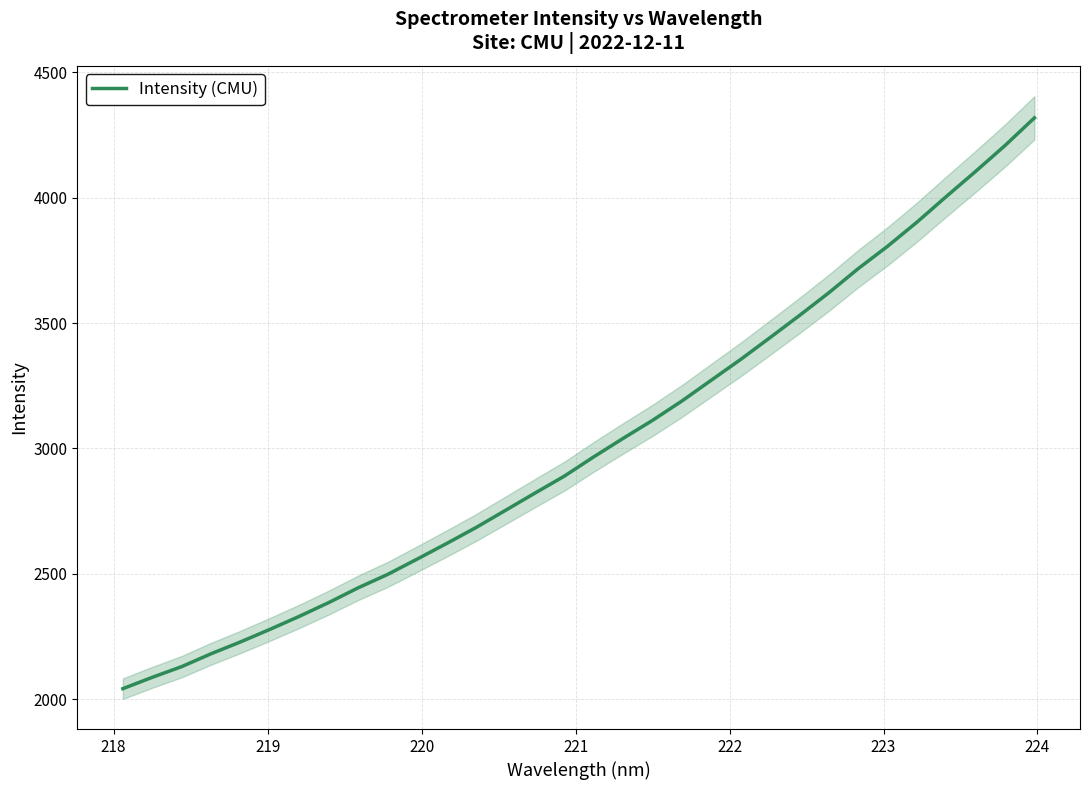

What is the minimum value for Intensity (CMU)?

2042.0